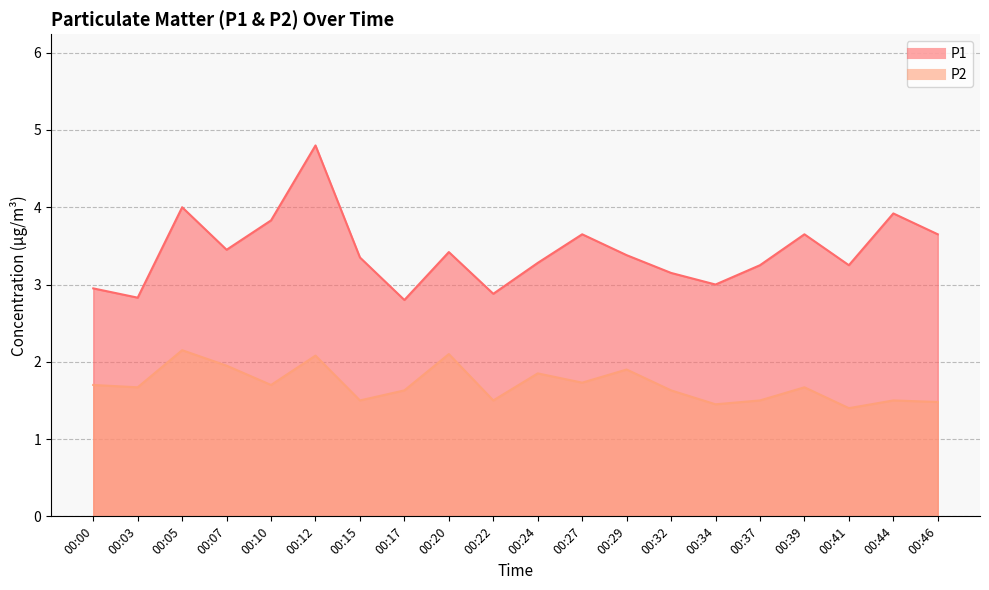

What is the difference between the highest and lowest values at 00:12?

2.7